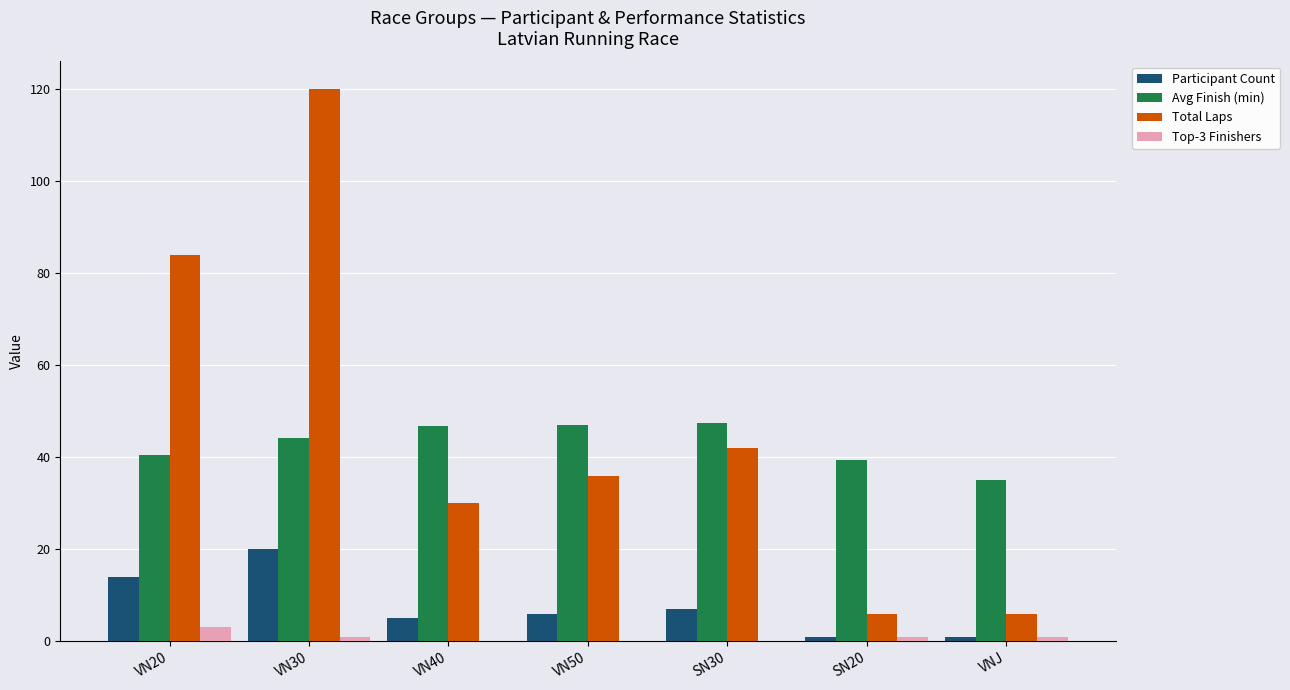

What is the sum of all Participant Count values?

54.0